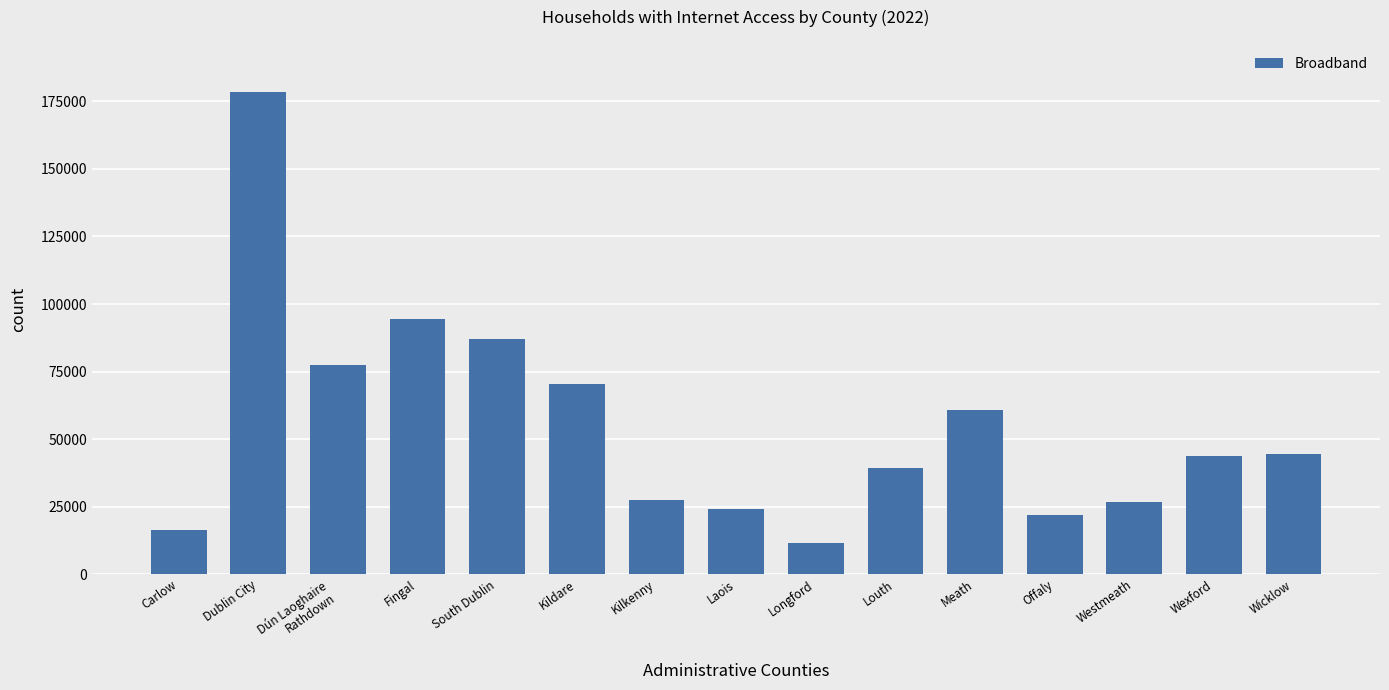

What is the difference between the values at Wexford and Kilkenny?

16280